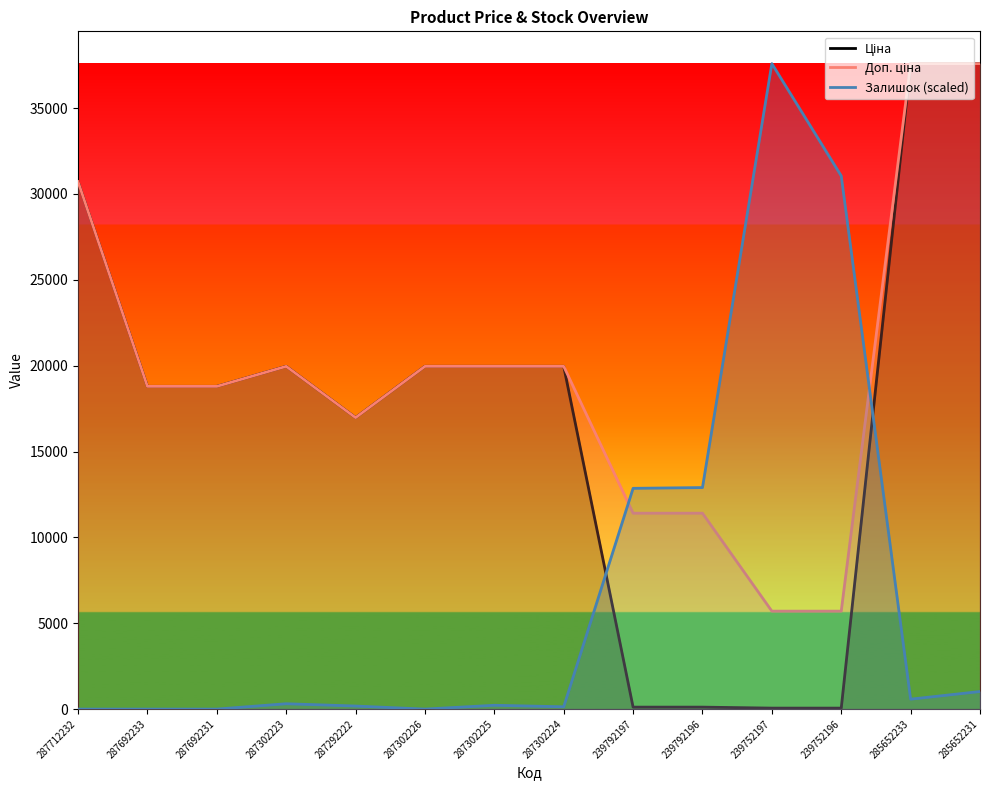

Between 285652233 and 239792197, which is larger?

285652233